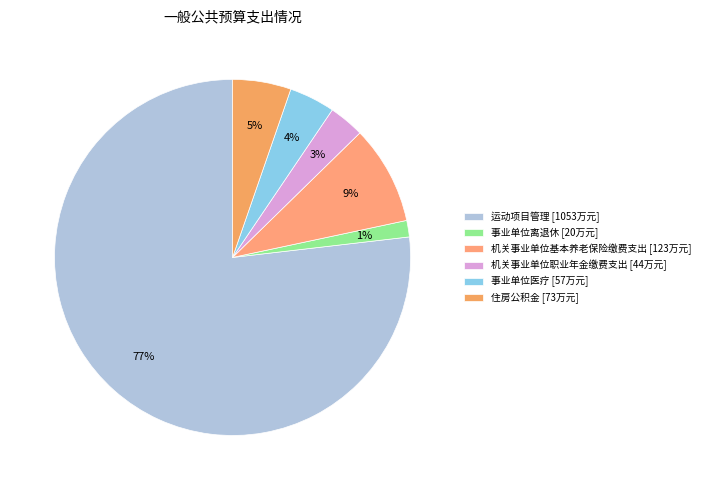

To the nearest percent, what portion does 事业单位离退休 represent?

1%